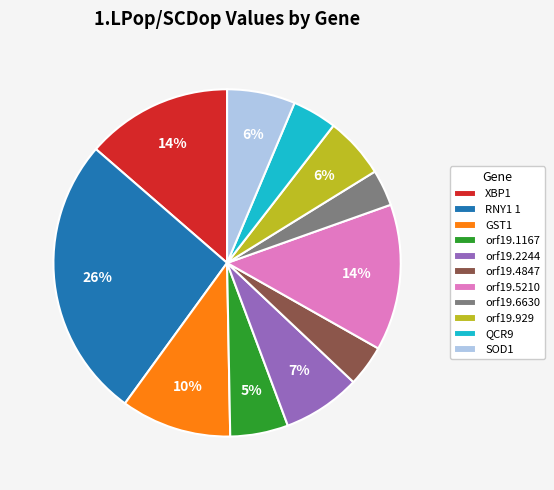

How many slices are in this pie chart?

11